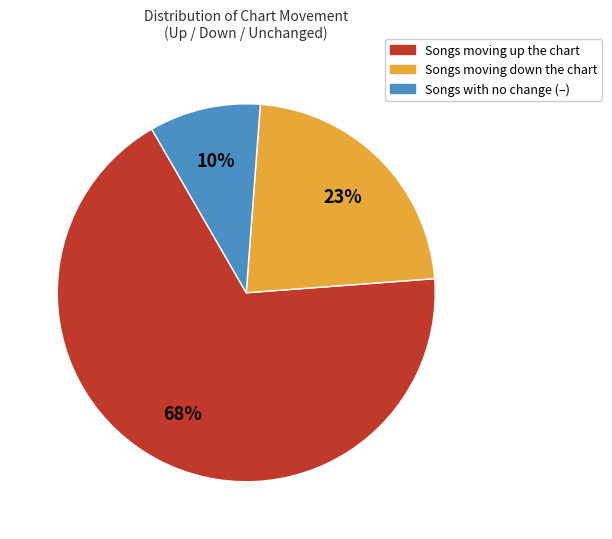

To the nearest percent, what is the average slice percentage?

33%